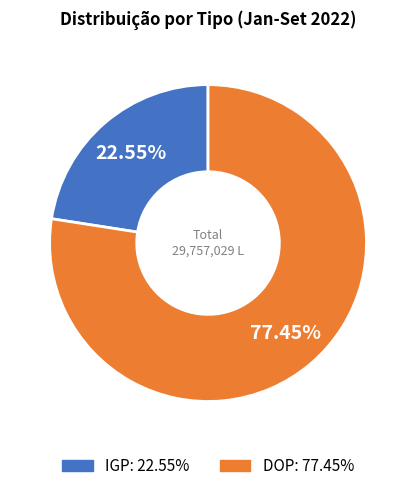

What portion of the pie excludes IGP?

77.5%